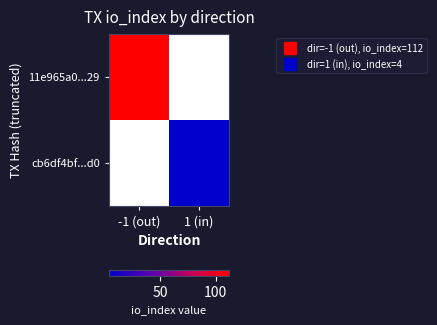

What is the minimum value for 11e965a0...29?

112.0